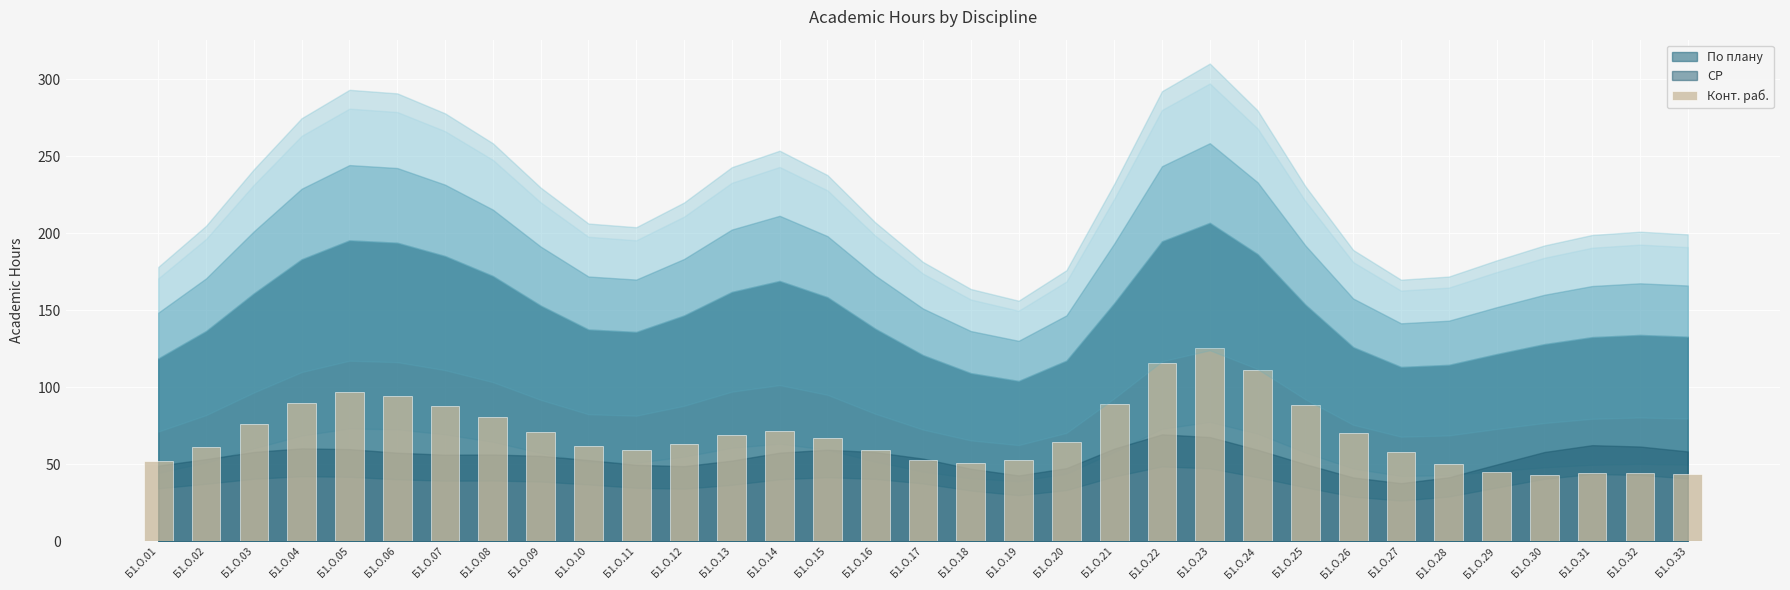

What is the maximum value shown in the chart?

125.4